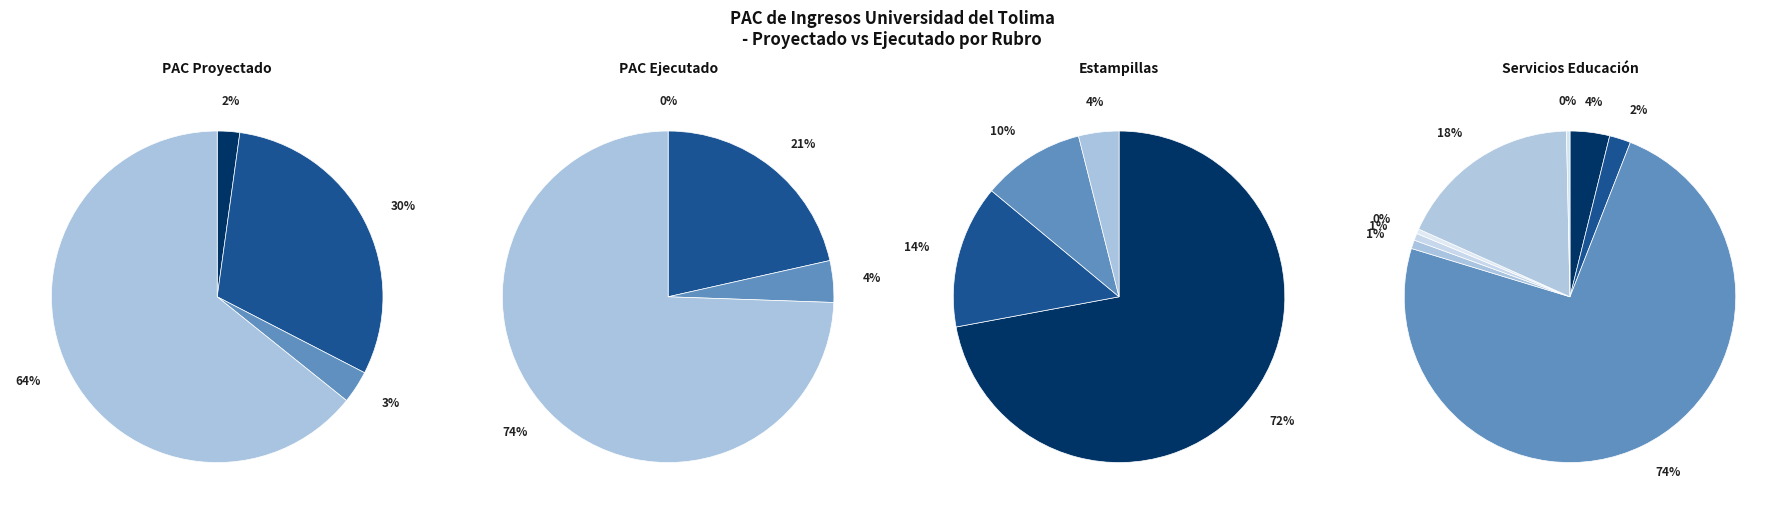

Is it true that CERTIFICACIONES Y CONSTANCIAS is 0% of the pie?

True